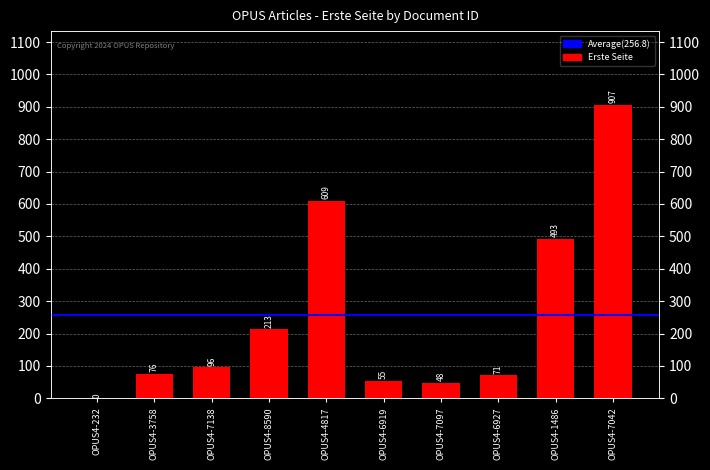

What is the difference between the maximum and minimum values?

907